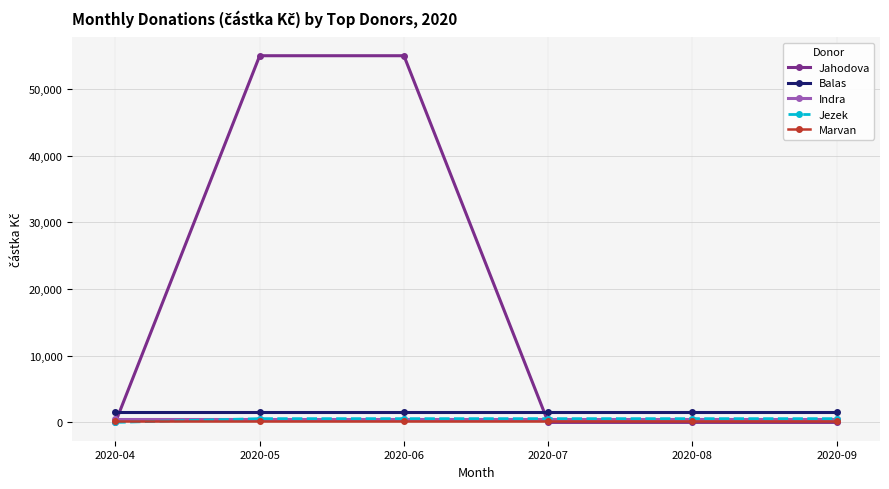

Count the number of categories in the chart.

6